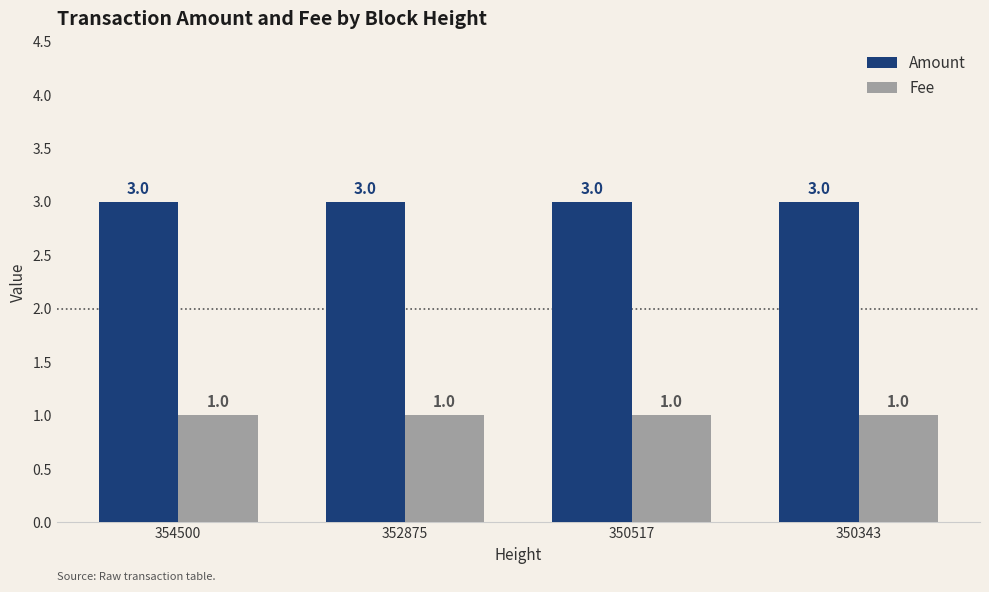

The Fee series shows 2 at 350343. True or false?

False